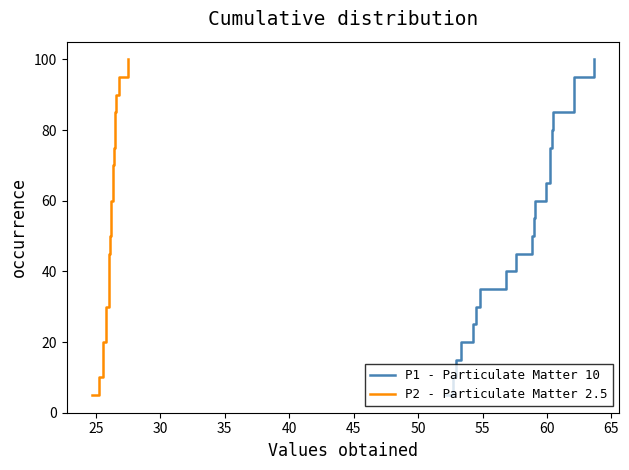

Which series has the widest spread of values?

P1 - Particulate Matter 10